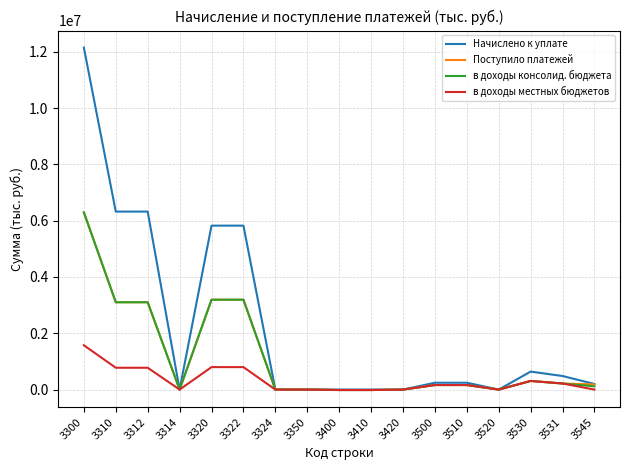

Which series has the largest range (max minus min)?

Начислено к уплате